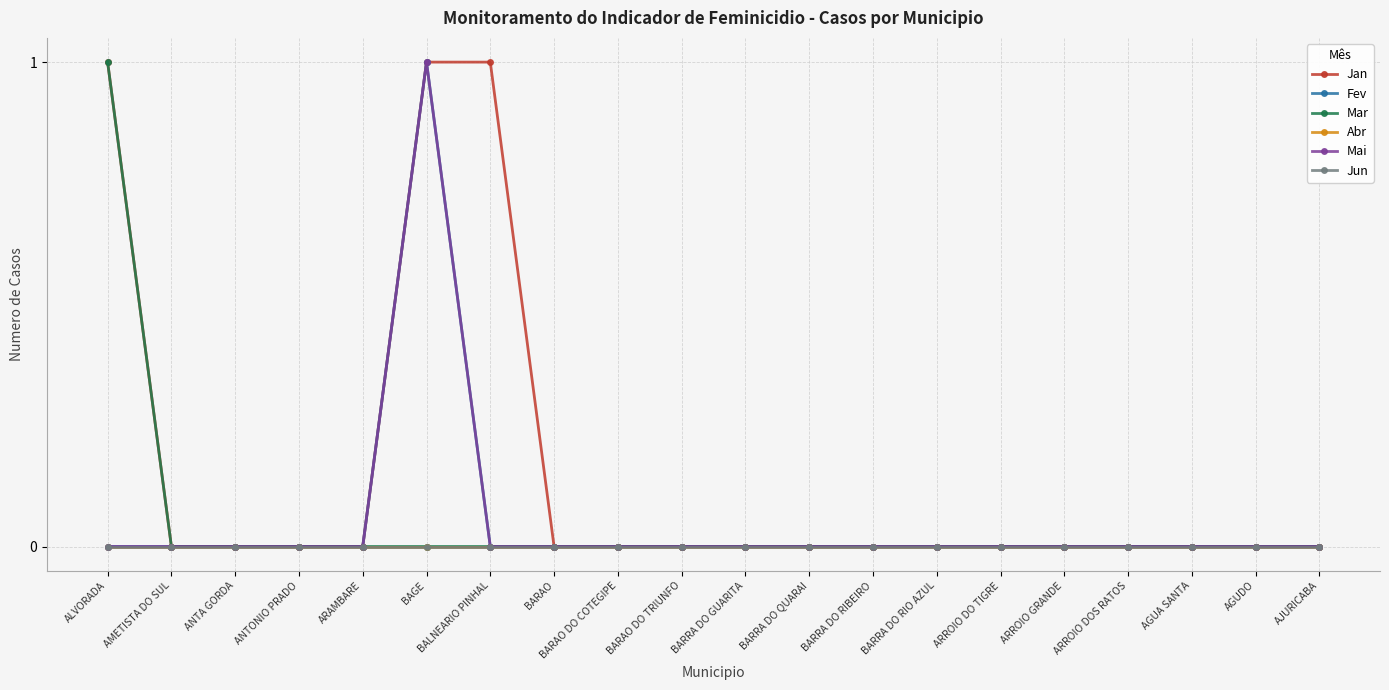

Is this an area chart (filled region under the line)?

No